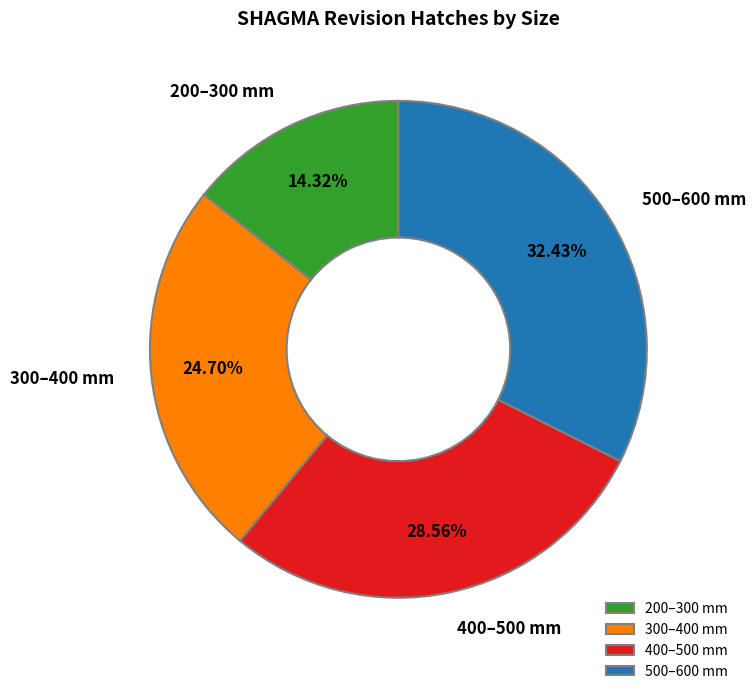

Is there any slice that represents more than half of the pie?

No